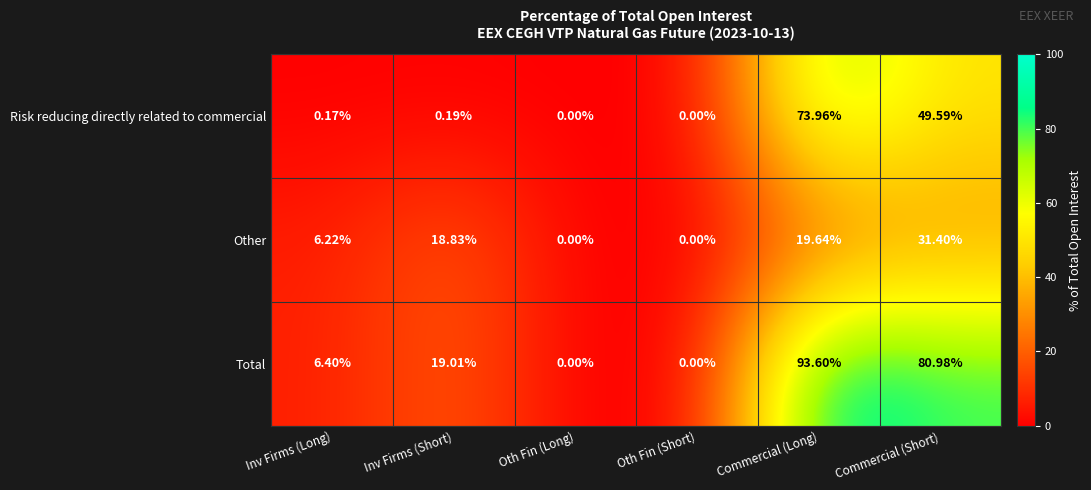

Between Oth Fin (Long) and Commercial (Short), which series saw the biggest shift?

Total